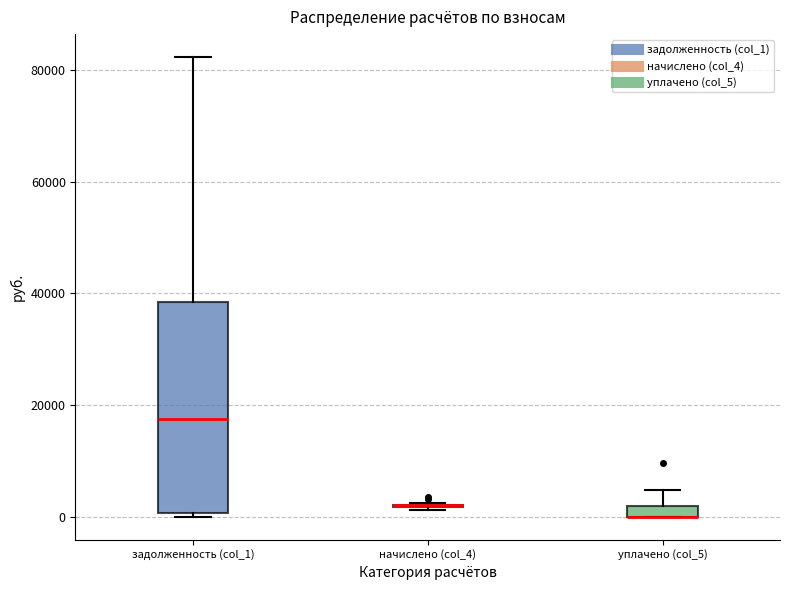

Comparing the boxes themselves (not the whiskers), which one is the tallest?

задолженность (col_1)